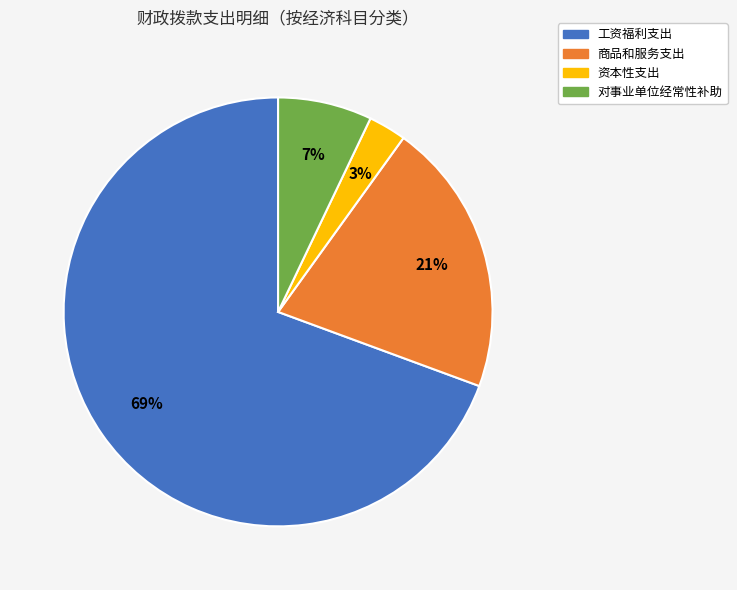

How many slices are in this pie chart?

4